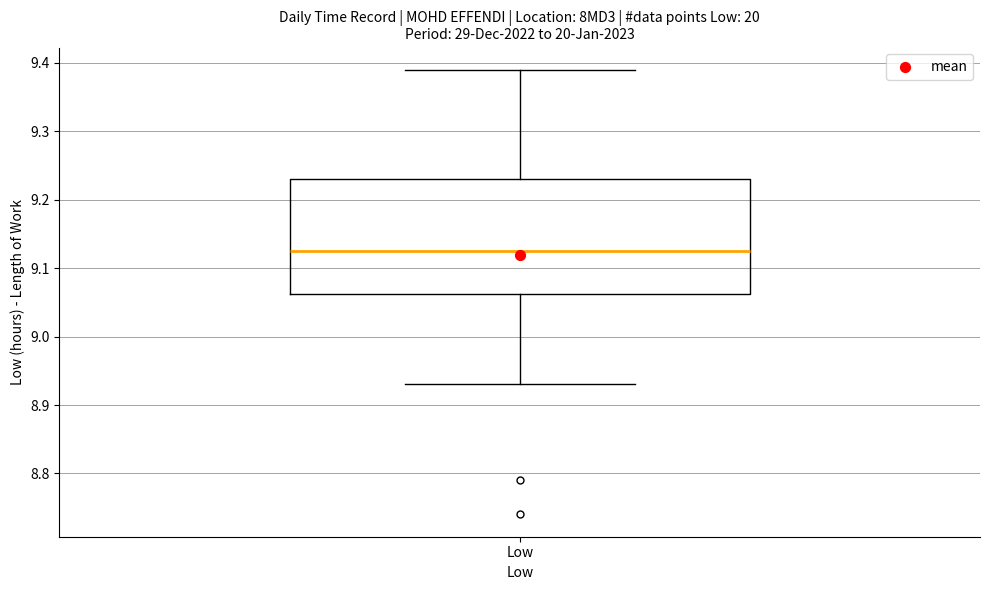

Transcribe this box plot: give where the median line is, the range the box spans, and where the two whiskers end, as read against the y-axis. The values are not printed on the chart, so give them approximately, as read against the axis.

median 9.13, box 9.06 to 9.23, whiskers 8.93 to 9.39